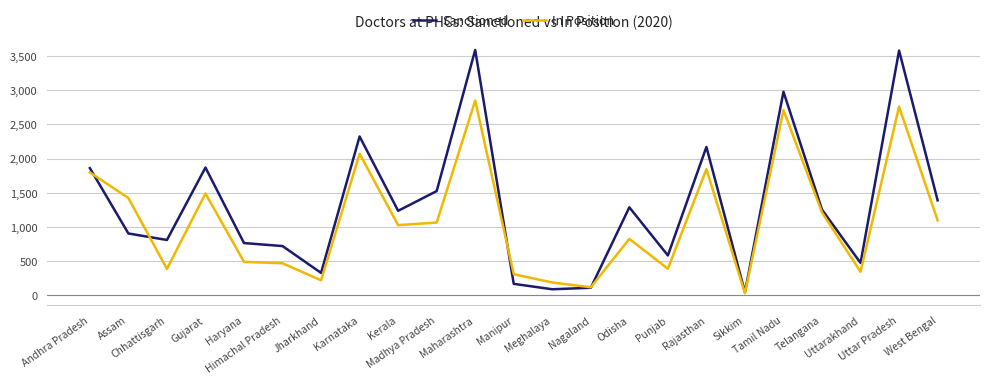

What position from the left is Manipur?

12